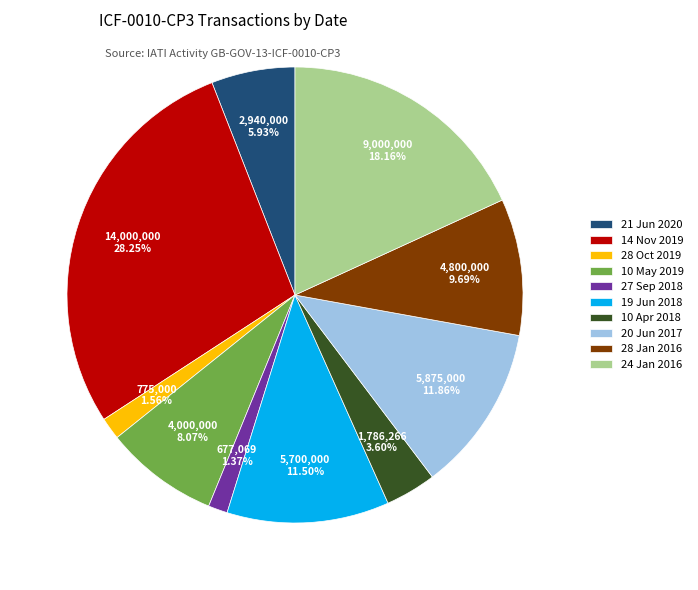

To the nearest percent, what is the difference between the largest and smallest slice percentages?

27%